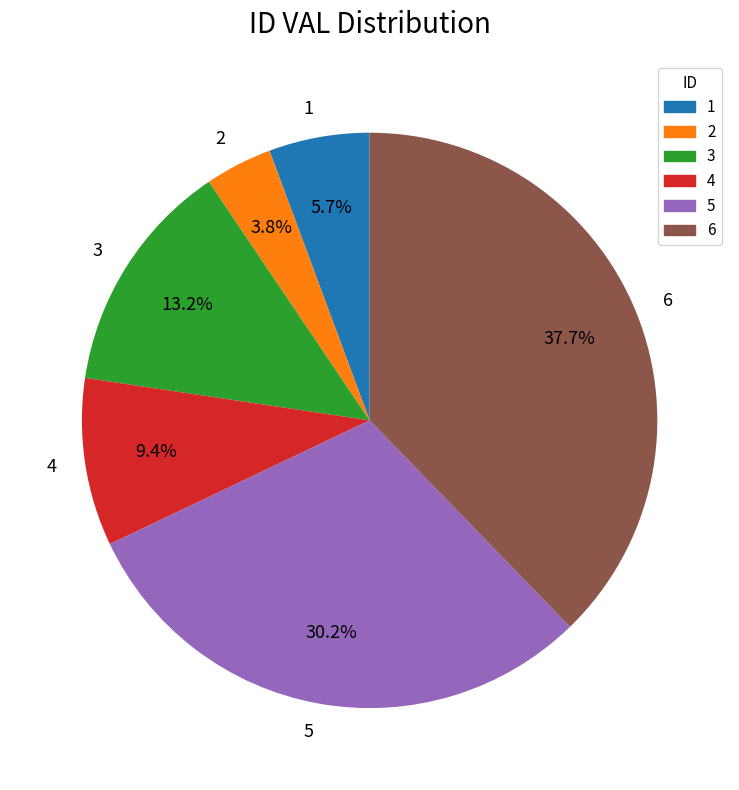

To the nearest percent, what percentage of the pie is 2?

4%